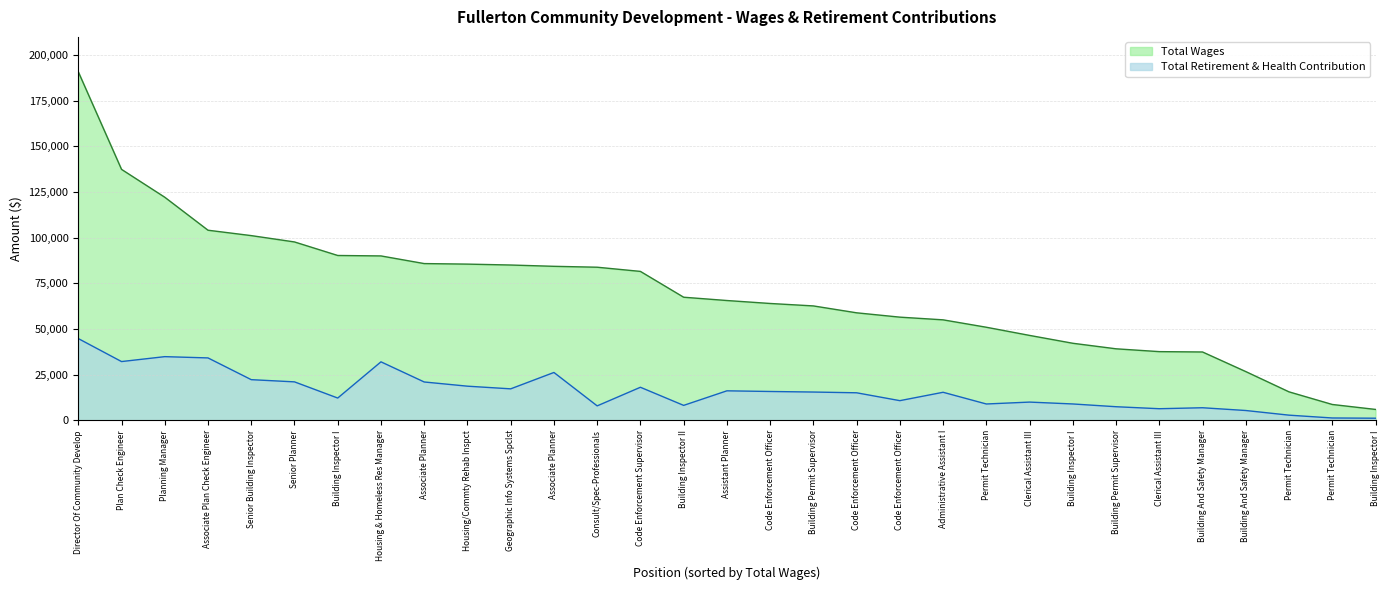

Reading right to left, what are all the values shown in this chart?

Total Wages: Building Inspector I=5970	Permit Technician=8681	Permit Technician=15589	Building And Safety Manager=26685	Building And Safety Manager=37416	Clerical Assistant III=37610	Building Permit Supervisor=39155	Building Inspector I=42186	Clerical Assistant III=46489	Permit Technician=50958	Administrative Assistant I=55012	Code Enforcement Officer=56486	Code Enforcement Officer=58859	Building Permit Supervisor=62631	Code Enforcement Officer=63971	Assistant Planner=65590	Building Inspector II=67394	Code Enforcement Supervisor=81529	Consult/Spec-Professionals=83818	Associate Planner=84314	Geographic Info Systems Spclst=85023	Housing/Commty Rehab Inspct=85518	Associate Planner=85812	Housing & Homeless Res Manager=89999	Building Inspector I=90244	Senior Planner=97654	Senior Building Inspector=101123	Associate Plan Check Engineer=104071	Planning Manager=122131	Plan Check Engineer=137386	Director Of Community Develop=190824
Total Retirement & Health Contribution: Building Inspector I=1161	Permit Technician=1289	Permit Technician=2832	Building And Safety Manager=5378	Building And Safety Manager=6889	Clerical Assistant III=6358	Building Permit Supervisor=7450	Building Inspector I=8960	Clerical Assistant III=9986	Permit Technician=8947	Administrative Assistant I=15358	Code Enforcement Officer=10772	Code Enforcement Officer=15078	Building Permit Supervisor=15488	Code Enforcement Officer=15793	Assistant Planner=16156	Building Inspector II=8186	Code Enforcement Supervisor=18101	Consult/Spec-Professionals=7914	Associate Planner=26201	Geographic Info Systems Spclst=17240	Housing/Commty Rehab Inspct=18696	Associate Planner=20996	Housing & Homeless Res Manager=32024	Building Inspector I=12203	Senior Planner=21059	Senior Building Inspector=22264	Associate Plan Check Engineer=34168	Planning Manager=34862	Plan Check Engineer=32173	Director Of Community Develop=44763